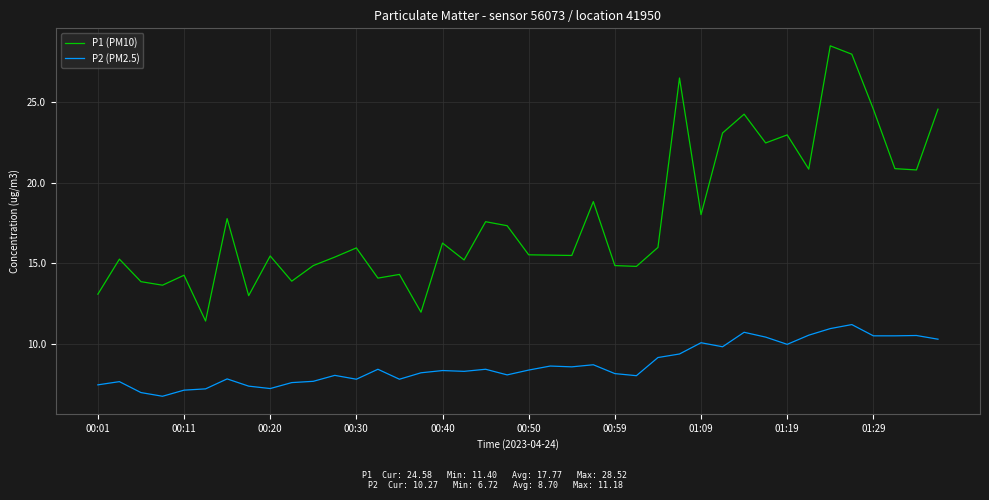

Rank the series by their average value, from lowest to highest.

P2 (PM2.5), P1 (PM10)